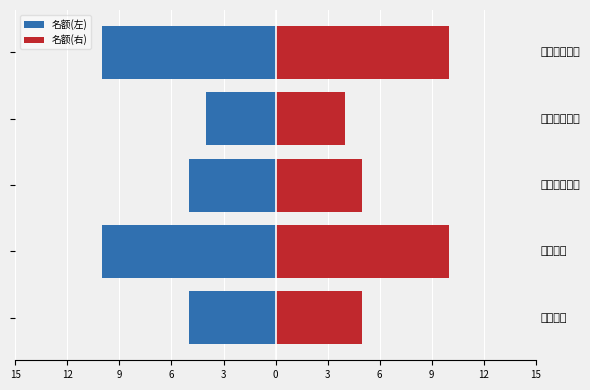

Rank the series at 15 from highest to lowest value.

名额(右), 名额(左)